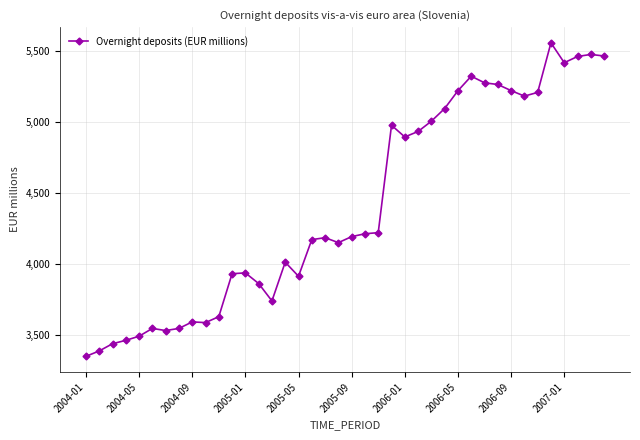

What is the difference between the maximum and minimum values?

2212.0